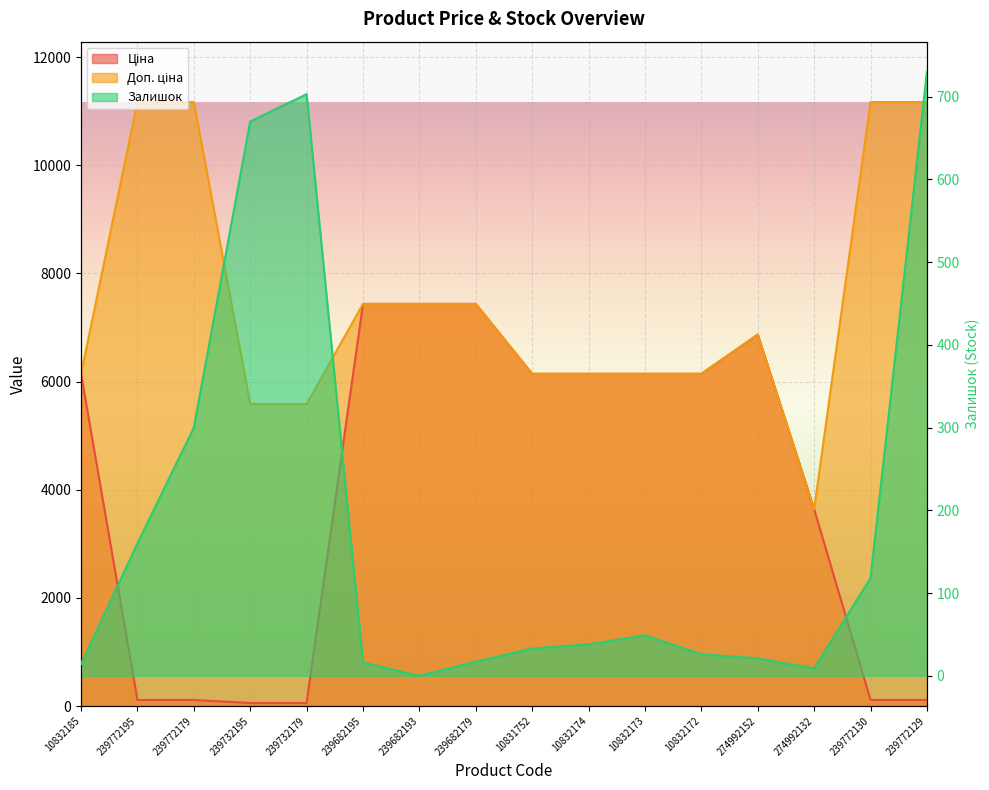

What is the sum of the Доп. ціна values at 239772195 and 239772130?

22338.0